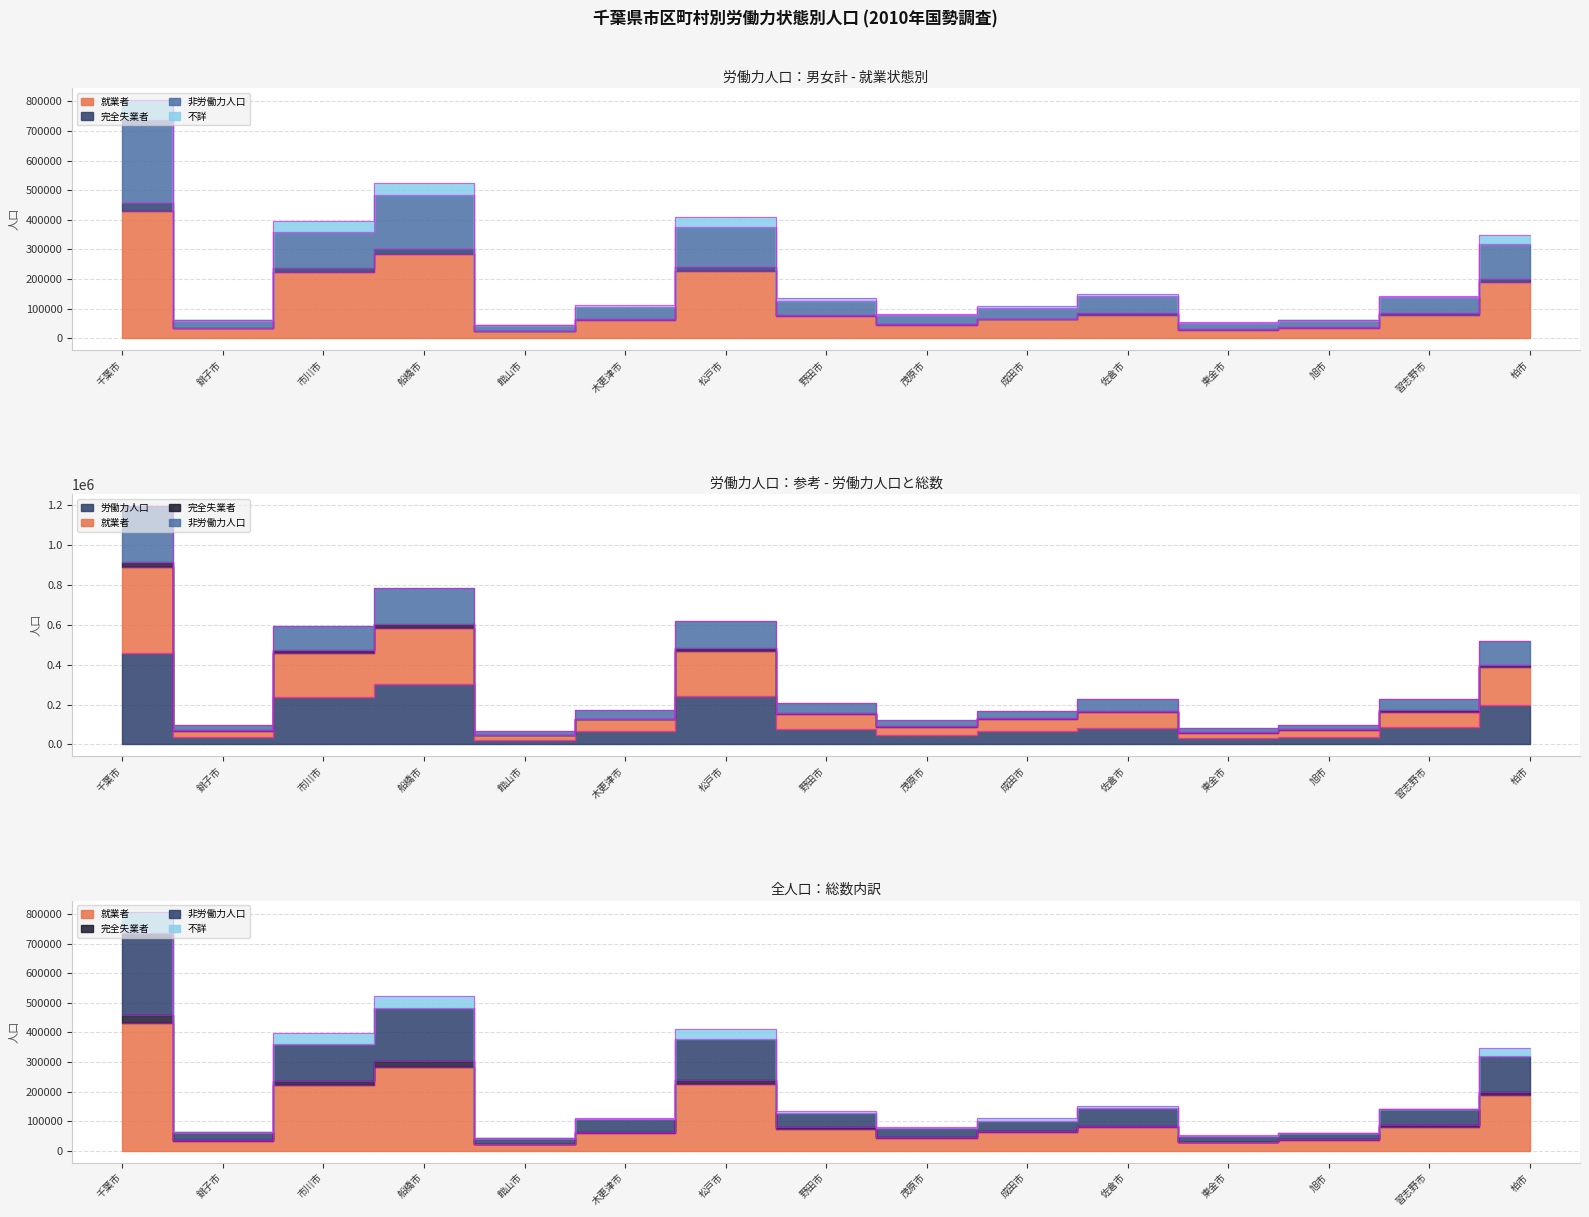

What is the difference between the maximum and minimum values in the 労働力人口 series?

433867